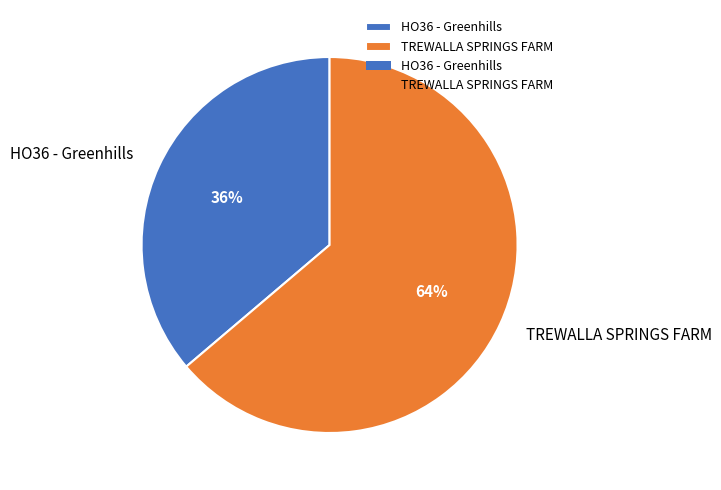

Is it true that TREWALLA SPRINGS FARM is 52% of the pie?

False